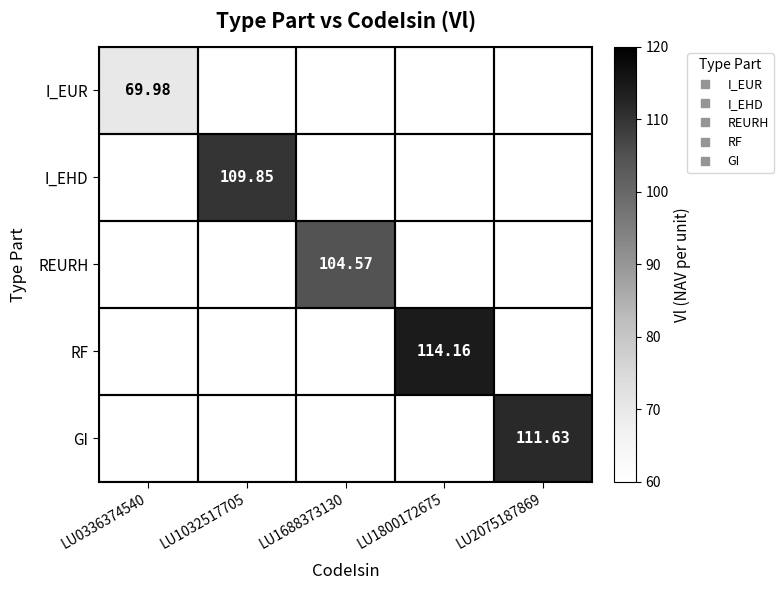

Which series has the largest range (max minus min)?

I_EUR